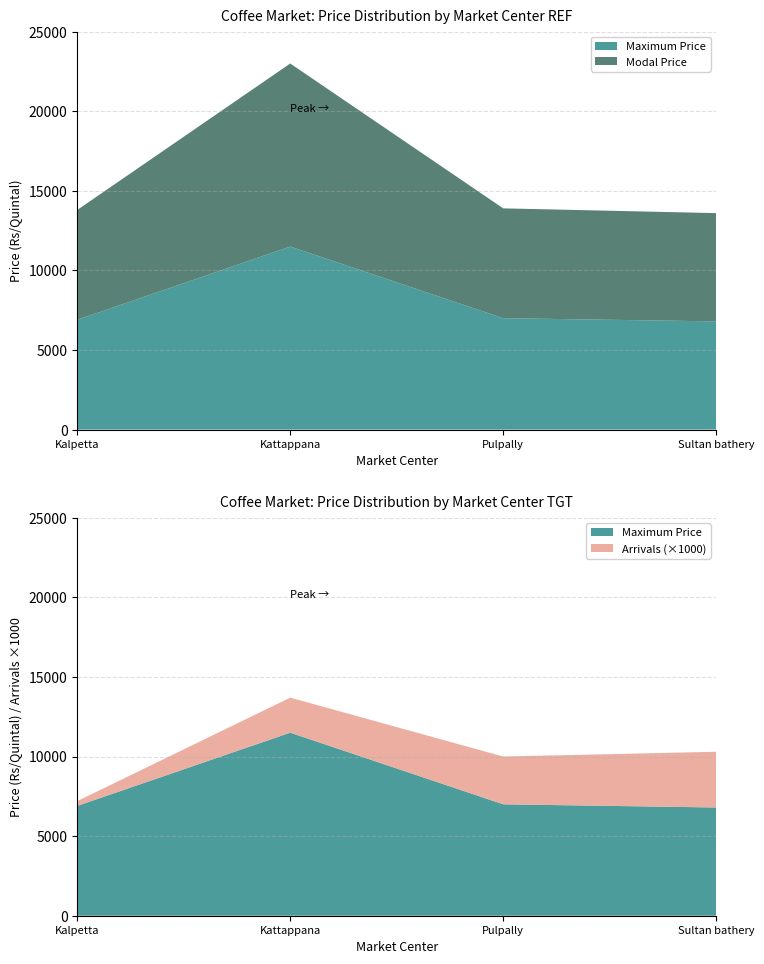

Reading right to left, list all the values displayed in this chart.

Arrivals: Sultan bathery=3.5	Pulpally=3.0	Kattappana=2.2	Kalpetta=0.3
Maximum Price: Sultan bathery=6800.0	Pulpally=7000.0	Kattappana=11500.0	Kalpetta=6900.0
Modal Price: Sultan bathery=6800.0	Pulpally=6900.0	Kattappana=11500.0	Kalpetta=6900.0